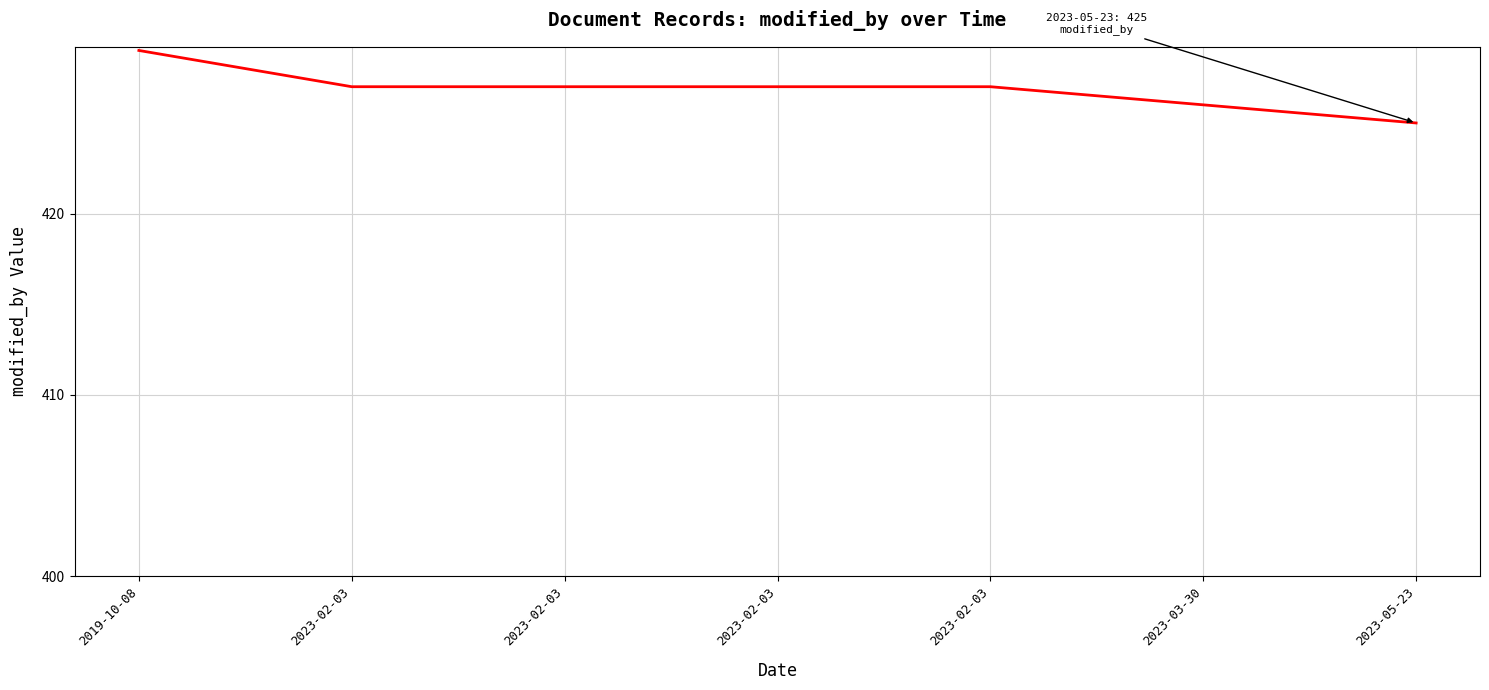

Rank the categories by value from lowest to highest.

2023-05-23, 2023-03-30, 2023-02-03, 2023-02-03, 2023-02-03, 2023-02-03, 2019-10-08